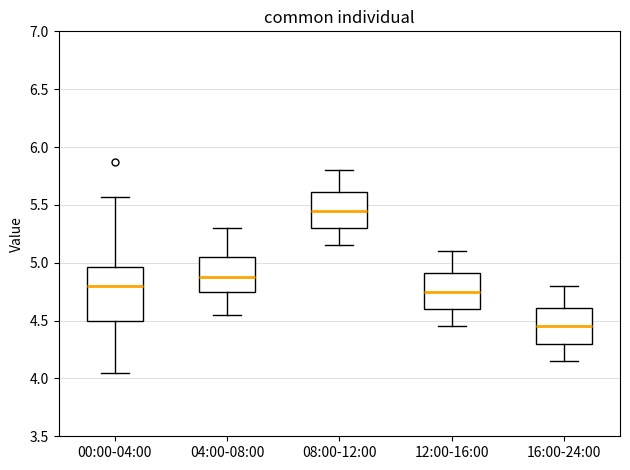

Reading left to right, transcribe this box plot: for each box, give where its median line is, the range the box spans, and where its two whiskers end, as read against the y-axis. The values are not printed on the chart, so give them approximately, as read against the axis.

00:00-04:00: median 4.80, box 4.50 to 4.95, whiskers 4.05 to 5.55
04:00-08:00: median 4.90, box 4.75 to 5.05, whiskers 4.55 to 5.30
08:00-12:00: median 5.45, box 5.30 to 5.60, whiskers 5.15 to 5.80
12:00-16:00: median 4.75, box 4.60 to 4.90, whiskers 4.45 to 5.10
16:00-24:00: median 4.45, box 4.30 to 4.60, whiskers 4.15 to 4.80